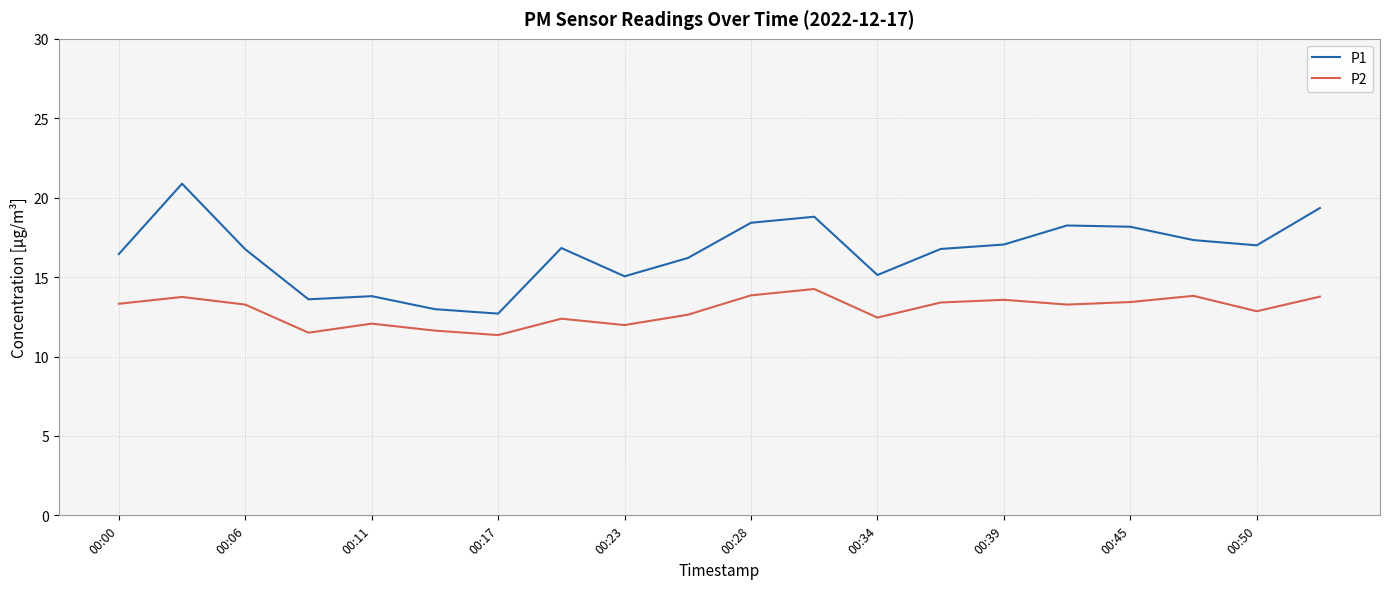

Which series has the widest spread of values?

P1